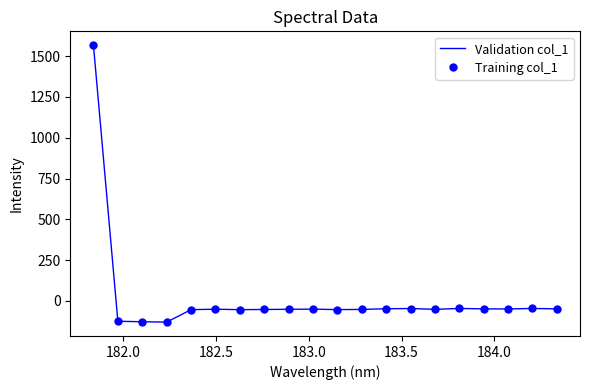

How many values in Training col_1 are below zero?

19